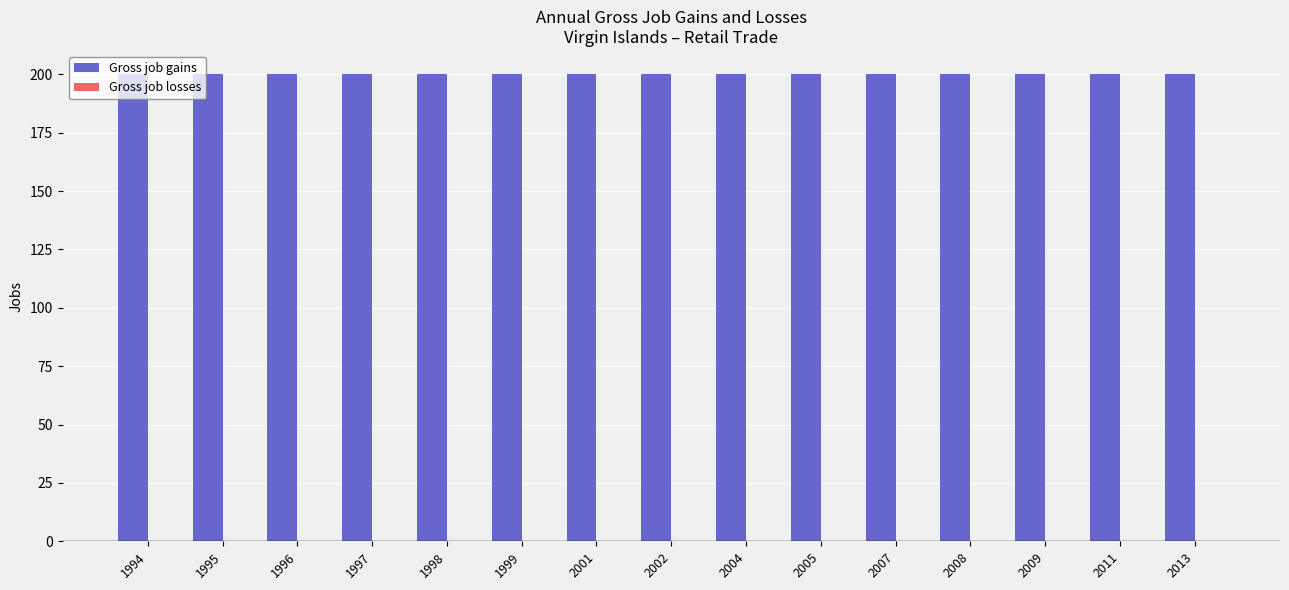

At which label is Gross job gains closest to 200?

1994